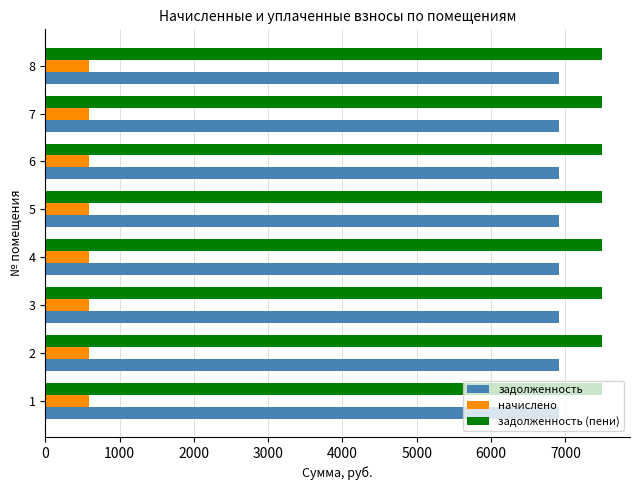

The value of задолженность at 7 is 6912.0. True or false?

True